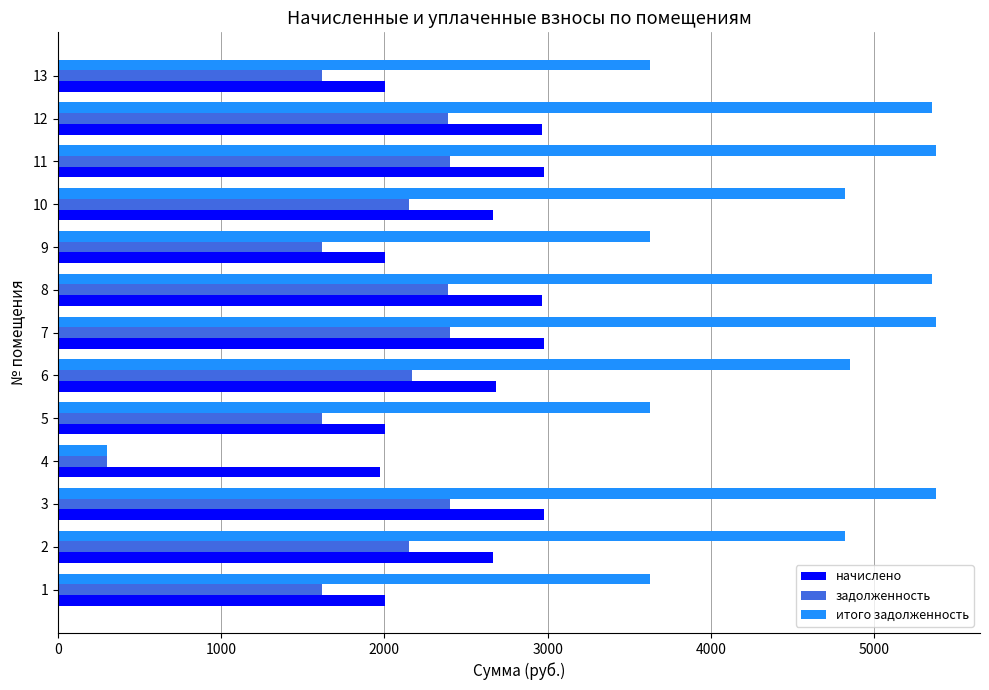

Rank the series by their maximum value, from lowest to highest.

задолженность, начислено, итого задолженность